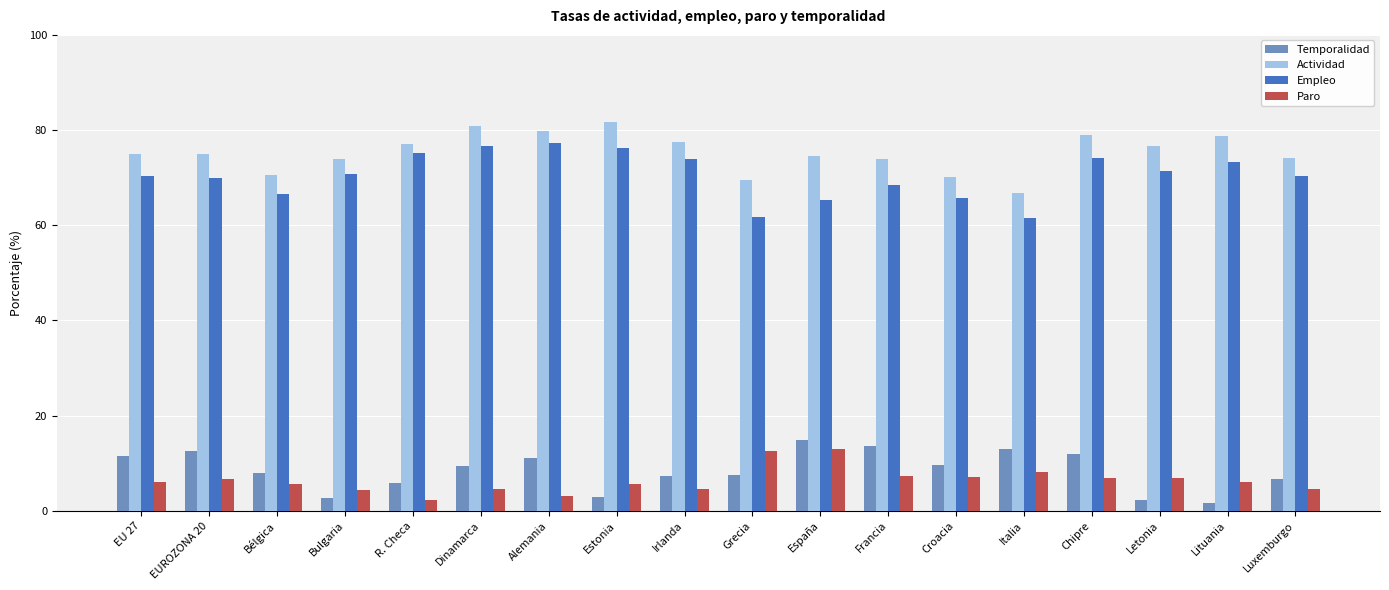

Count the number of data series in this chart.

4